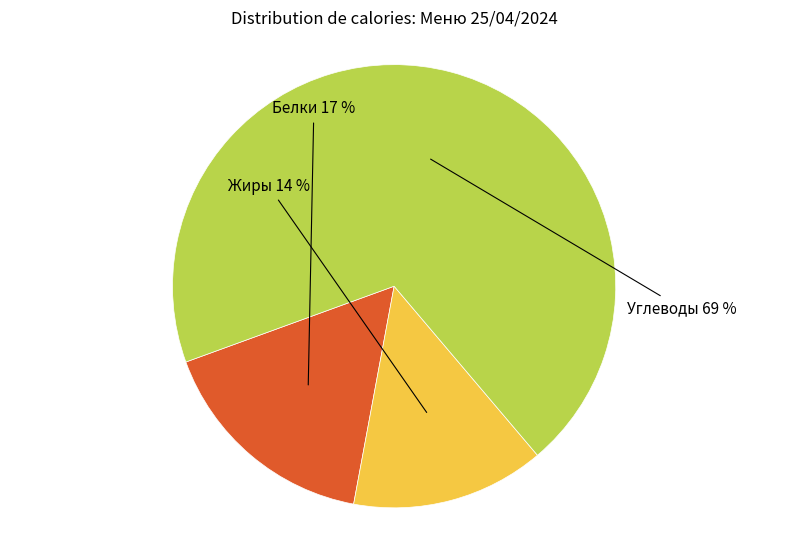

Which category accounts for the majority?

Углеводы